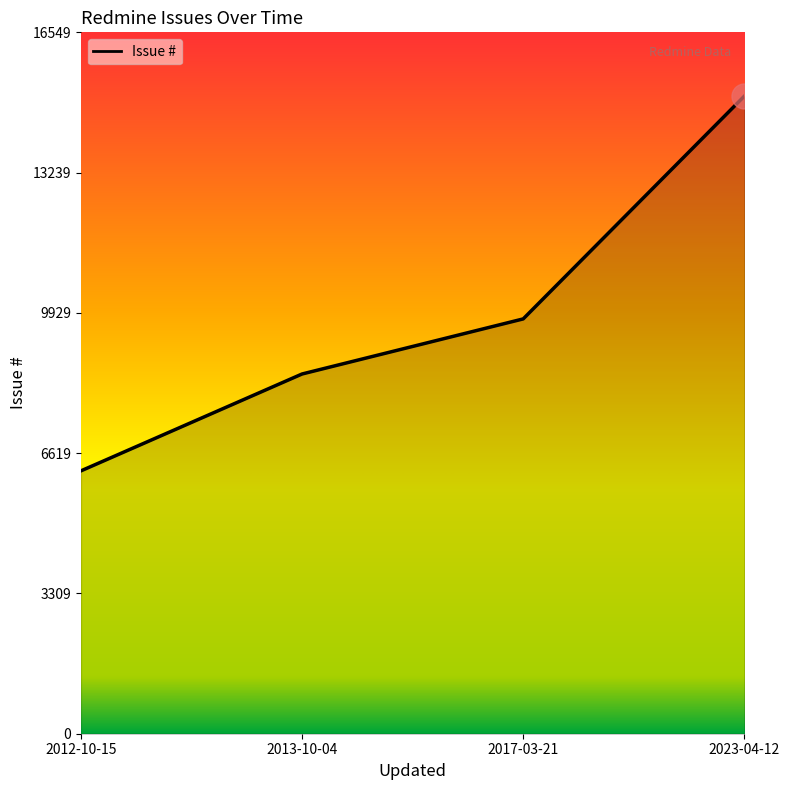

How many values are below 9788?

2